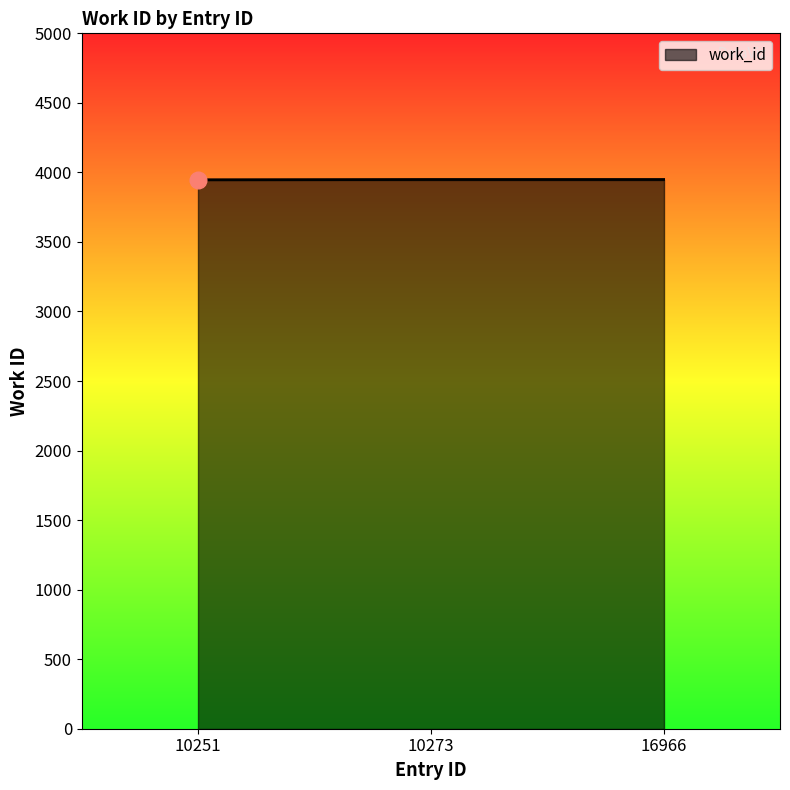

At which category does the chart reach its peak across all series?

10273